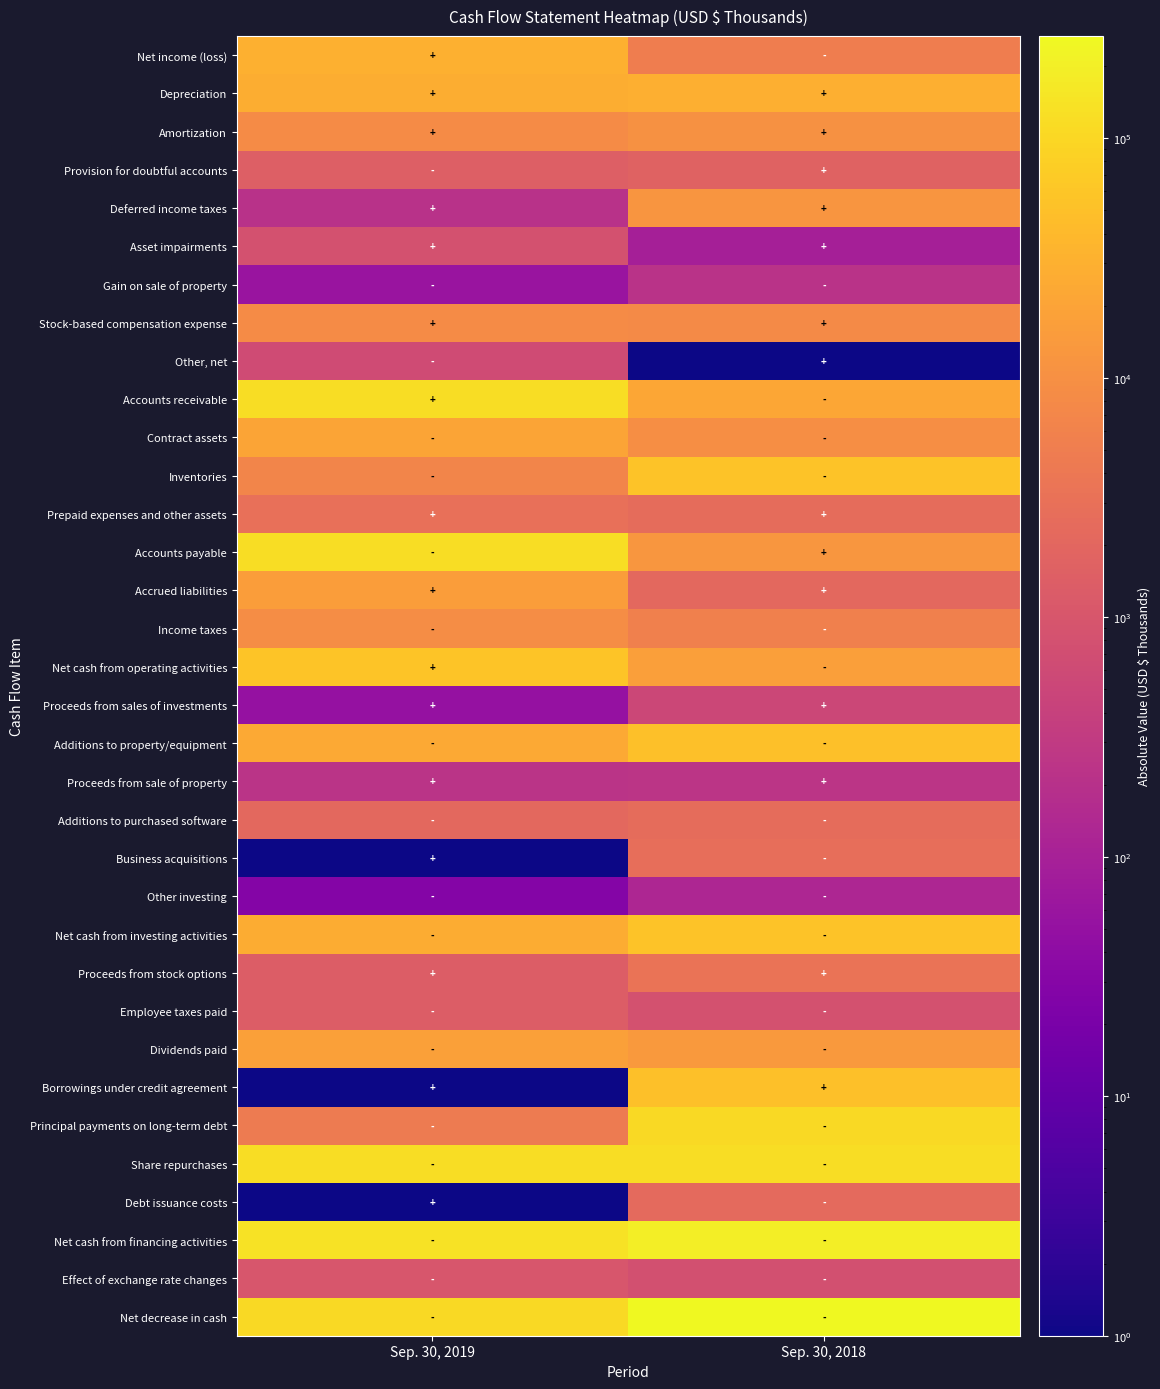

Rank the series by their maximum value, from lowest to highest.

Other investing, Gain on sale of property, Proceeds from sale of property, Proceeds from sales of investments, Other, net, Asset impairments, Effect of exchange rate changes, Employee taxes paid, Provision for doubtful accounts, Debt issuance costs, Additions to purchased software, Business acquisitions, Prepaid expenses and other assets, Proceeds from stock options, Stock-based compensation expense, Income taxes, Amortization, Deferred income taxes, Accrued liabilities, Dividends paid, Contract assets, Depreciation, Net income (loss), Borrowings under credit agreement, Additions to property/equipment, Inventories, Net cash from investing activities, Net cash from operating activities, Principal payments on long-term debt, Accounts receivable, Share repurchases, Accounts payable, Net cash from financing activities, Net decrease in cash